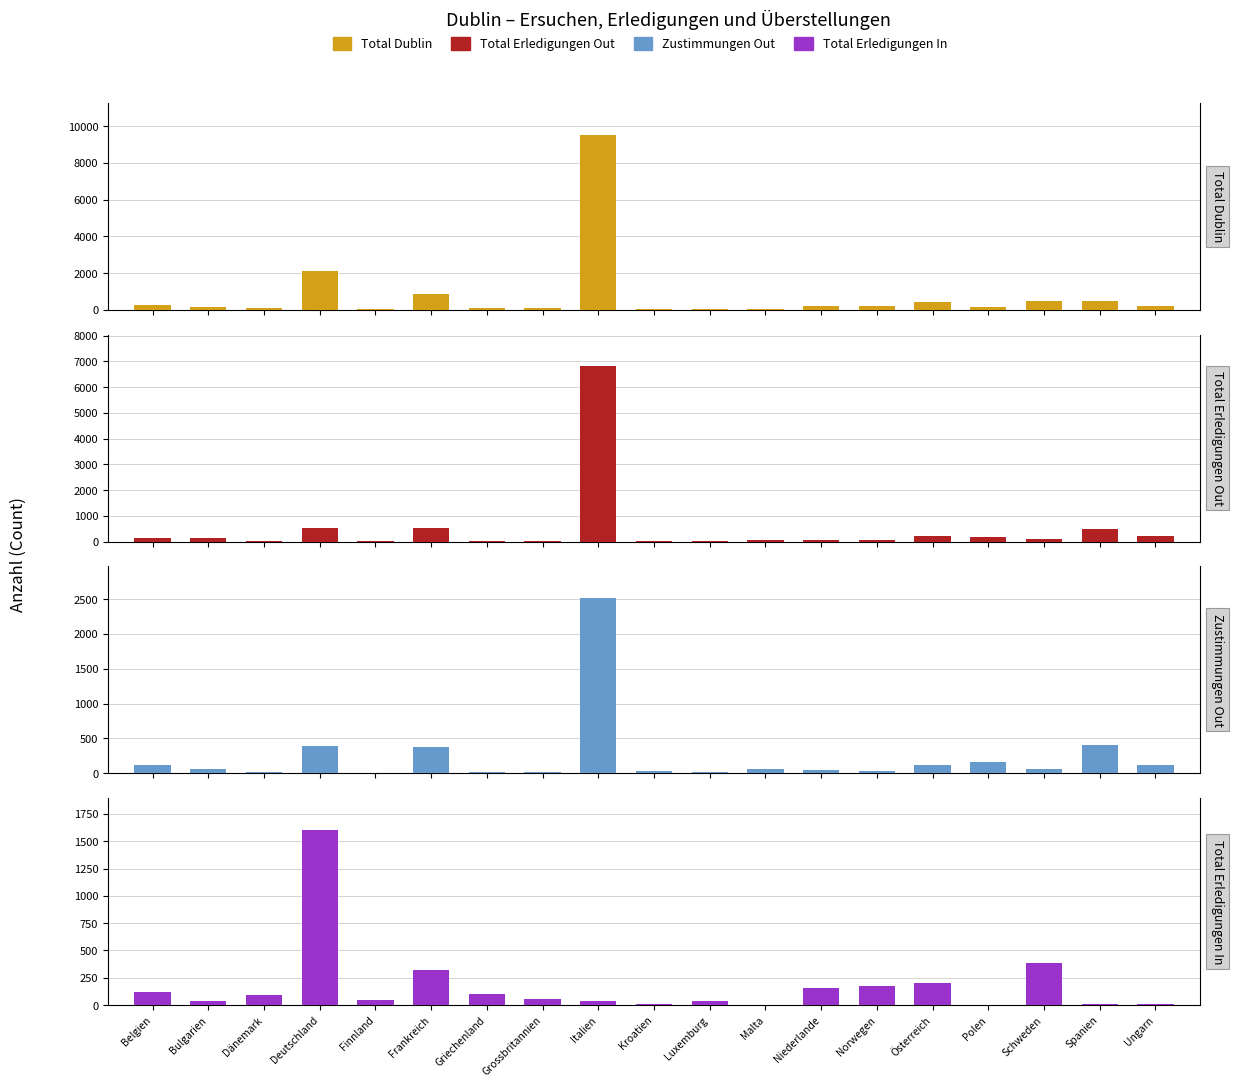

What is the label of the 8th bar from the left?

Grossbritannien